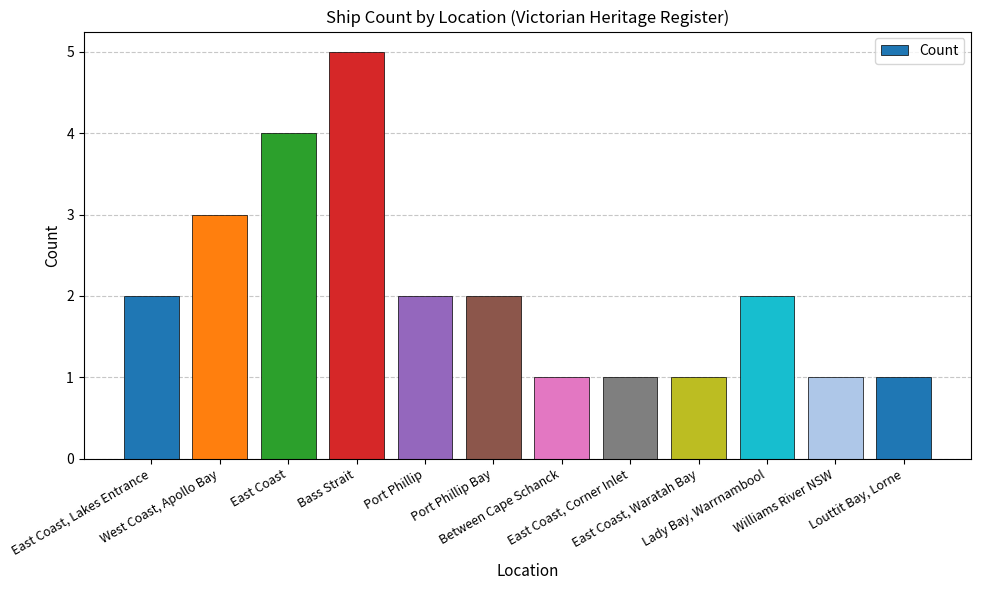

What value does the data have at East Coast, Corner Inlet?

1